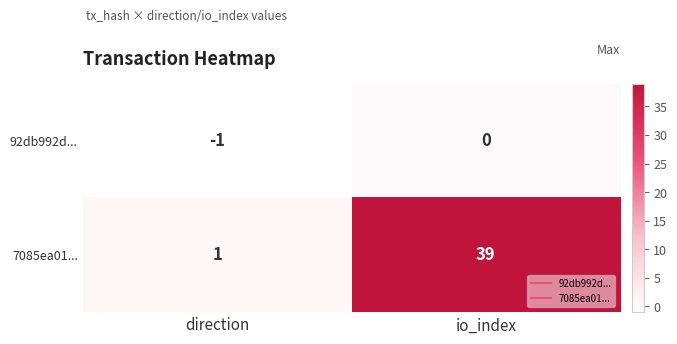

Which series has the widest spread of values?

7085ea01...